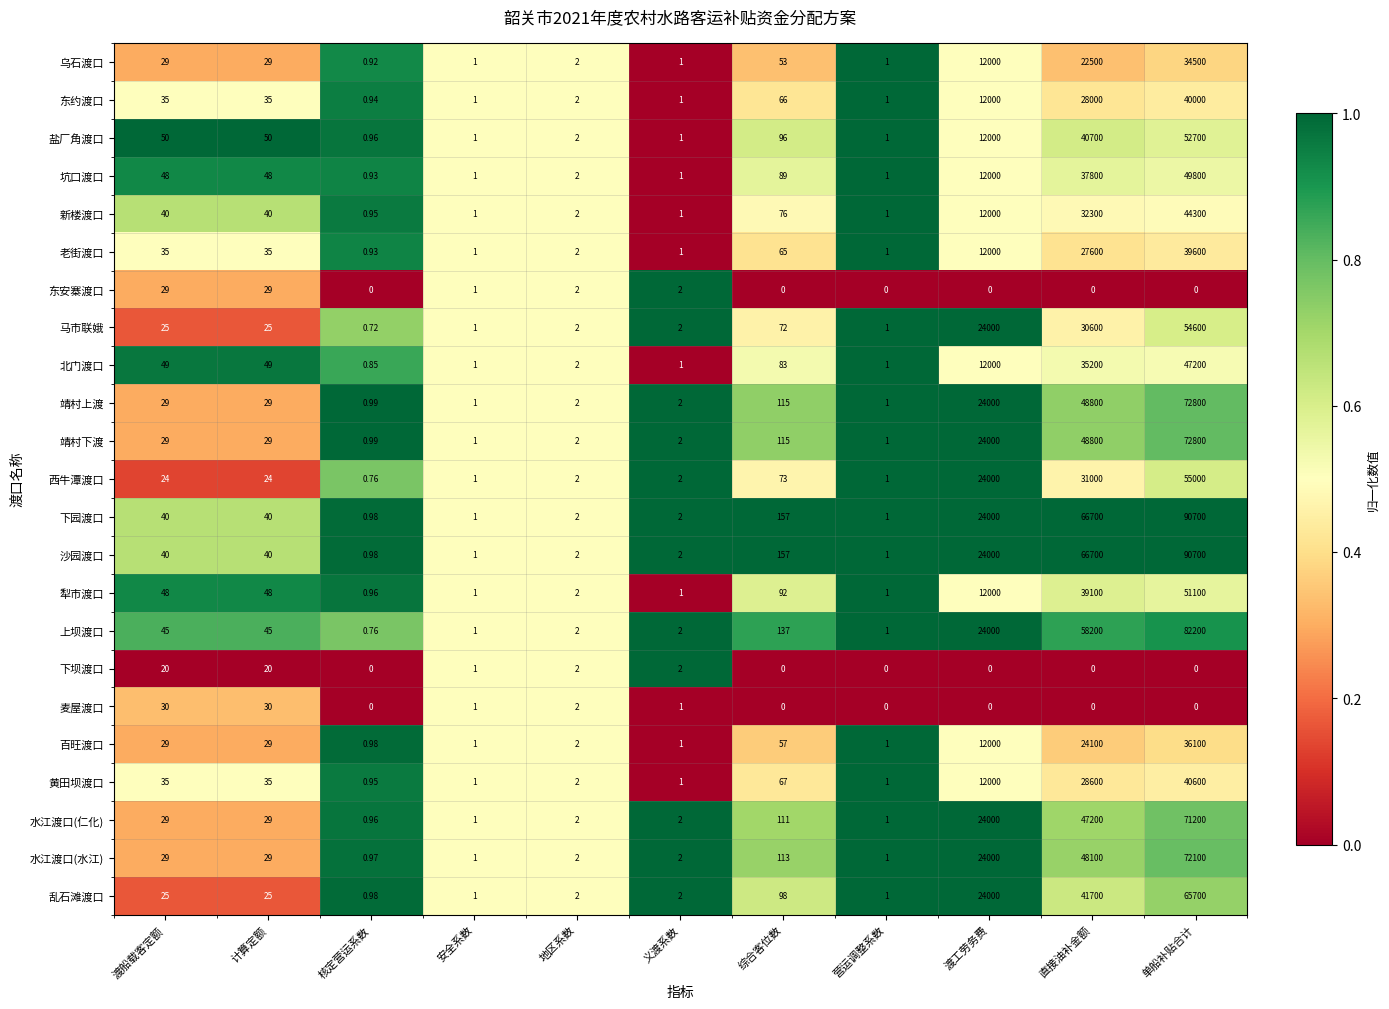

Which label corresponds to the largest value in the chart?

单船补贴合计